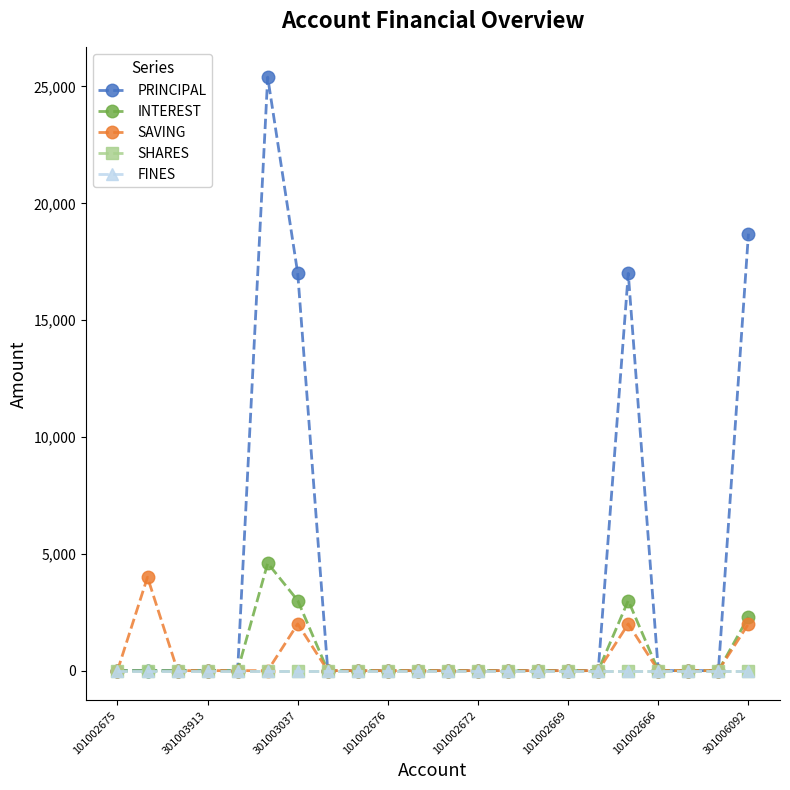

True or false: FINES has more than 2 points higher than both neighbors.

False